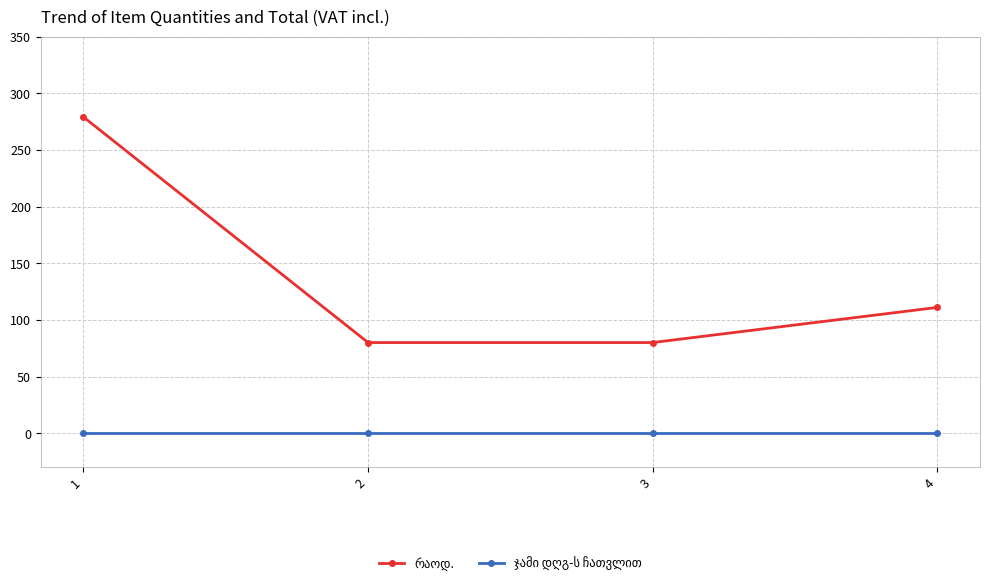

What is the maximum value shown in the chart?

279